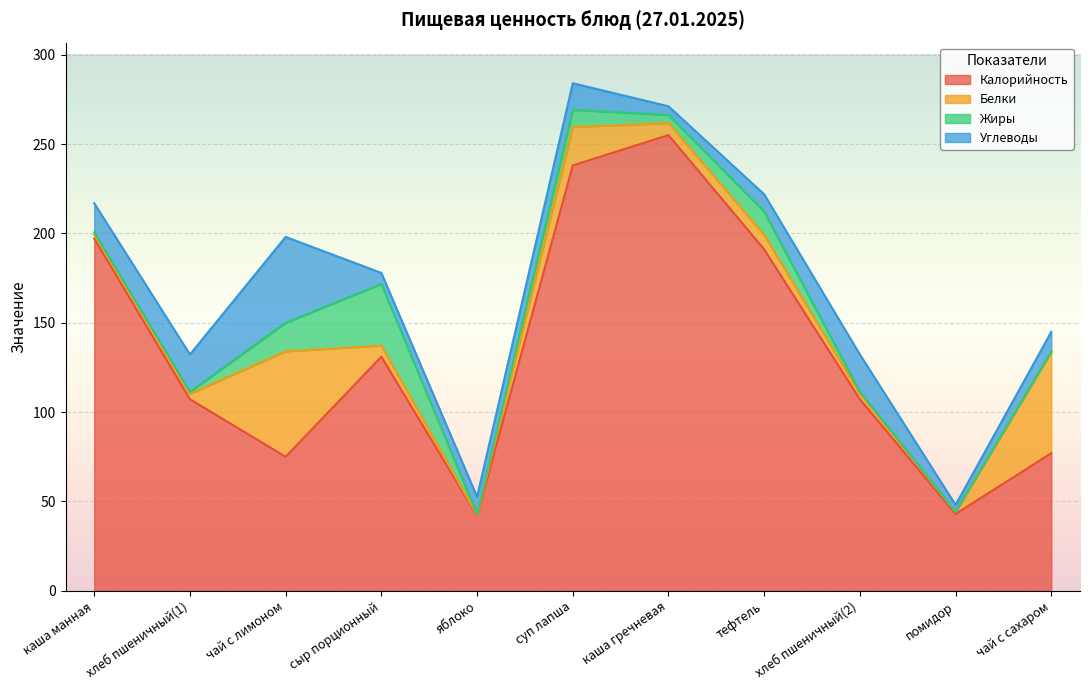

True or false: Жиры has more than 1 points higher than both neighbors.

True